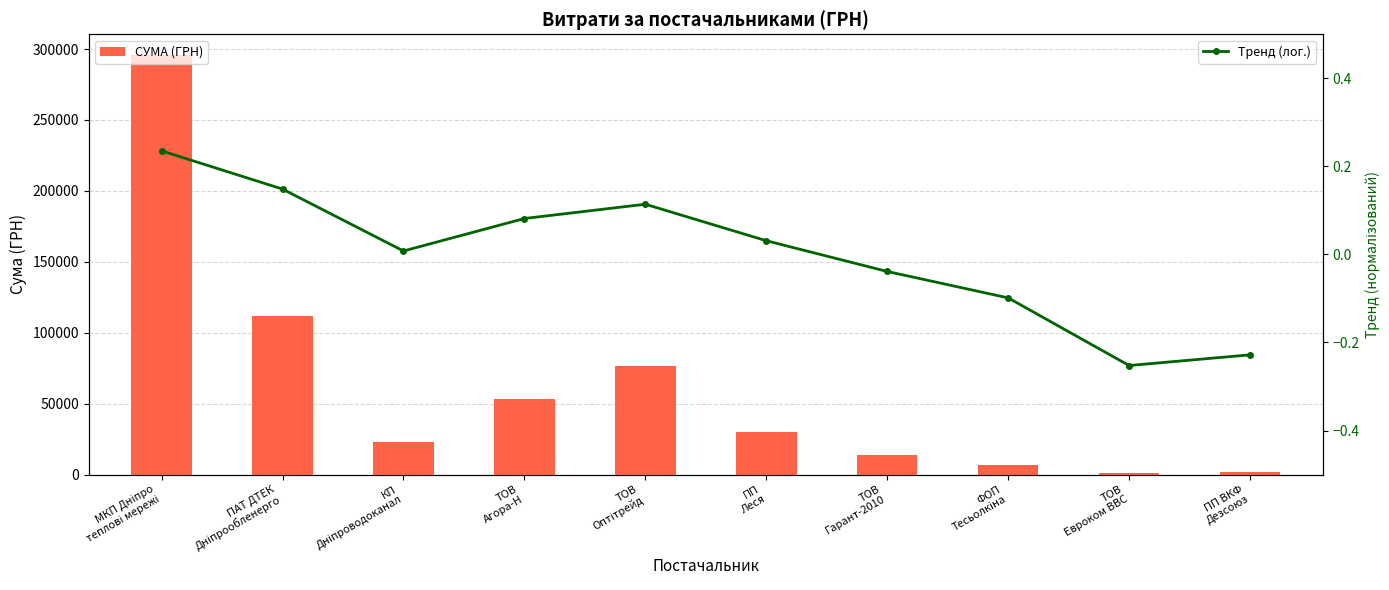

What is the label of the 9th bar from the left?

ТОВ
Евроком ВВС